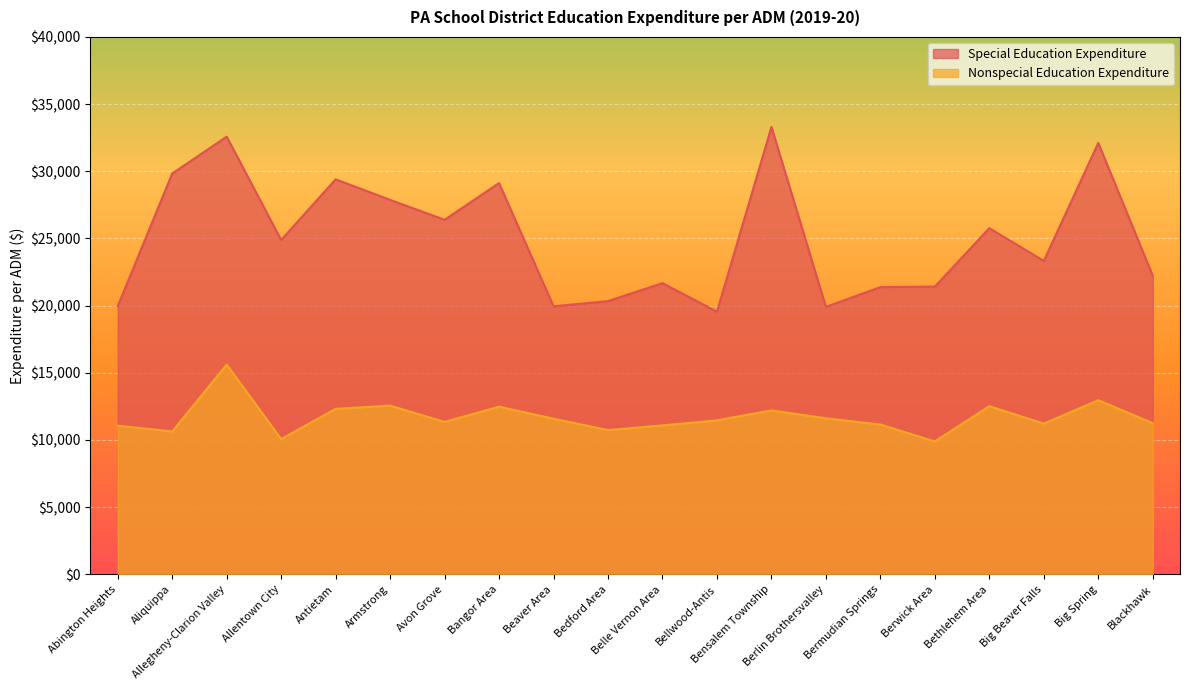

Rank the series at Antietam from lowest to highest value.

Nonspecial Education Expenditure, Special Education Expenditure